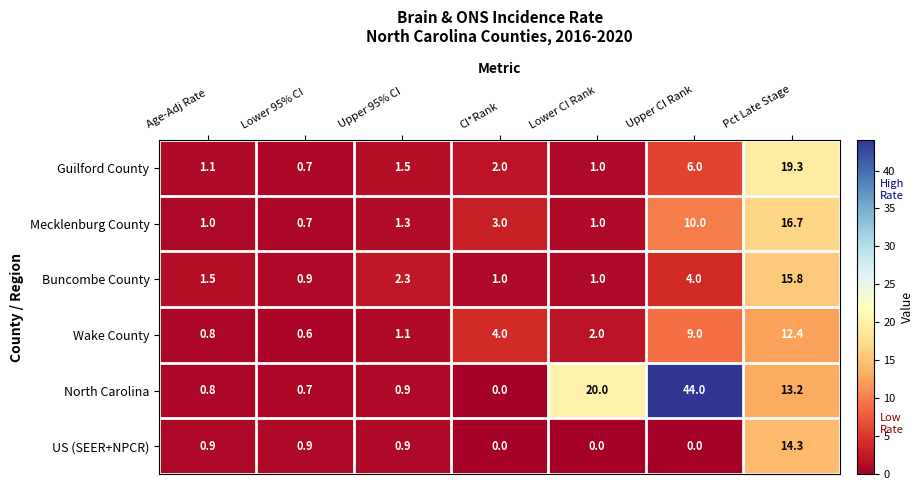

What is the spread (max minus min) of values at Lower CI Rank?

20.0